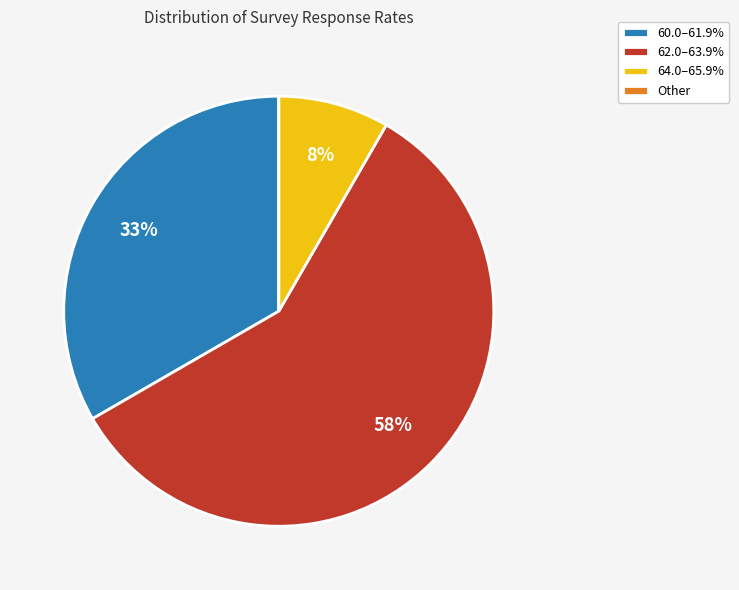

Is the sum of 64.0–65.9% and 60.0–61.9% greater than half?

No